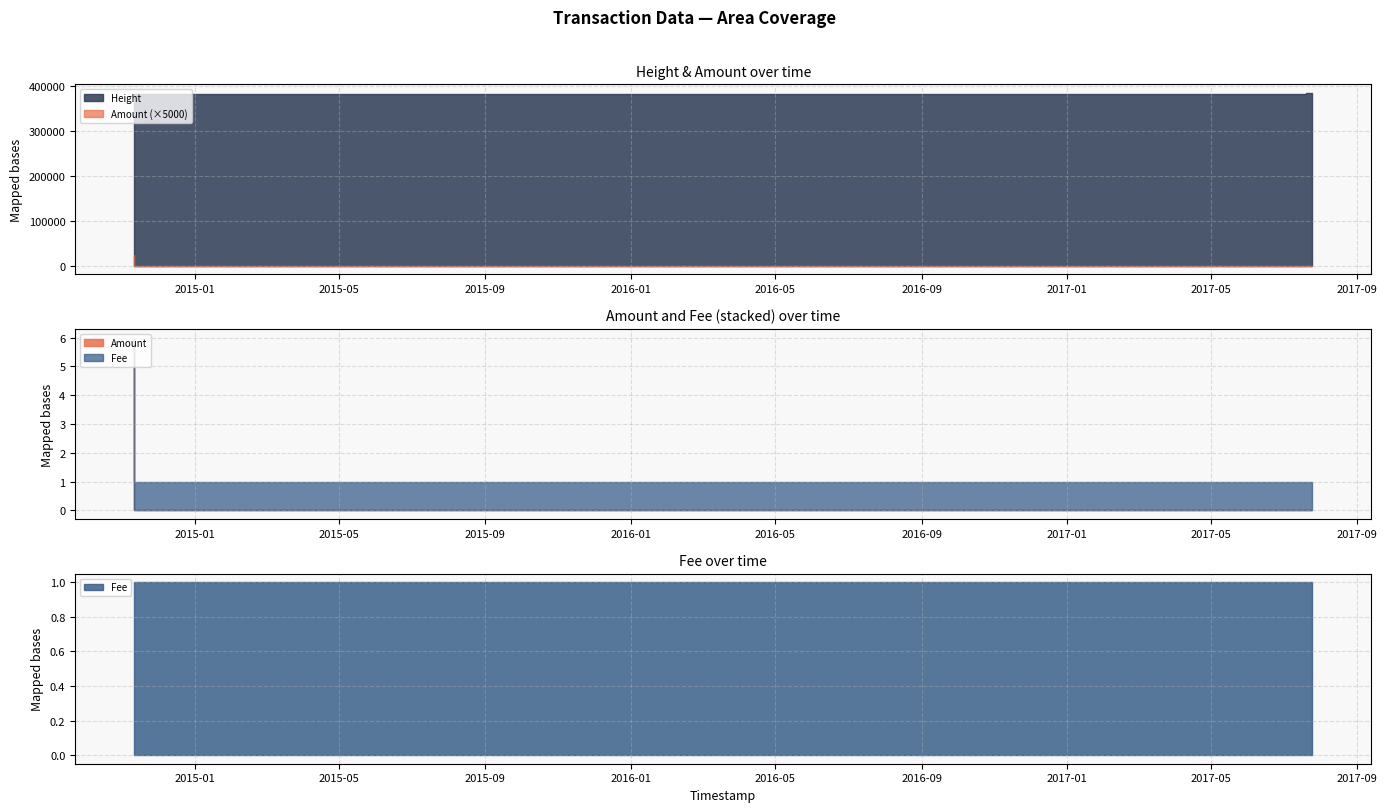

Rank the series by their maximum value, from lowest to highest.

Fee, Amount, Height_scaled